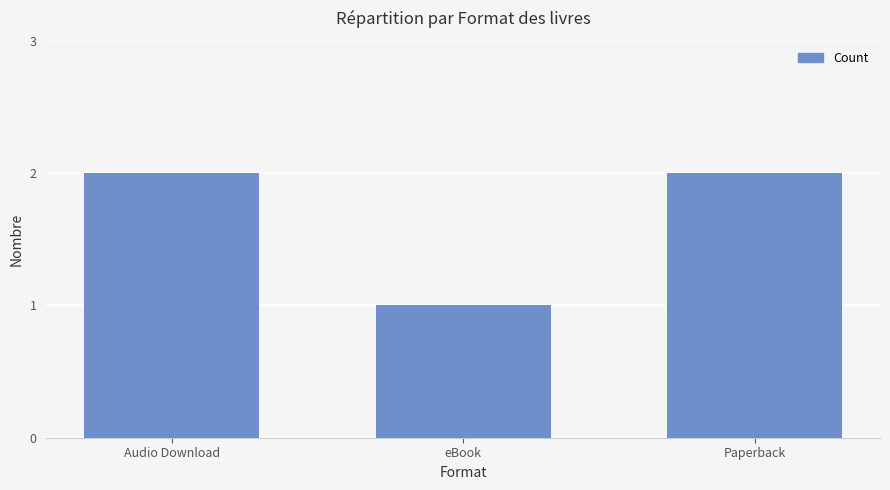

What is the minimum value shown in the chart?

1